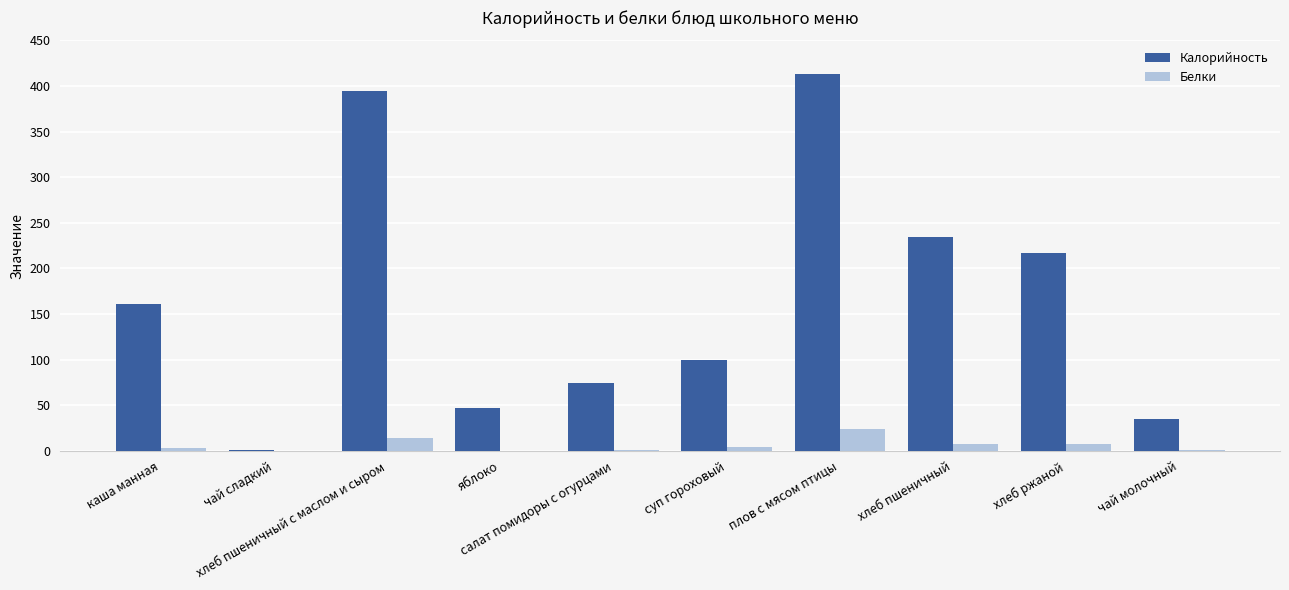

True or false: Белки has a value of 24 at плов с мясом птицы.

True